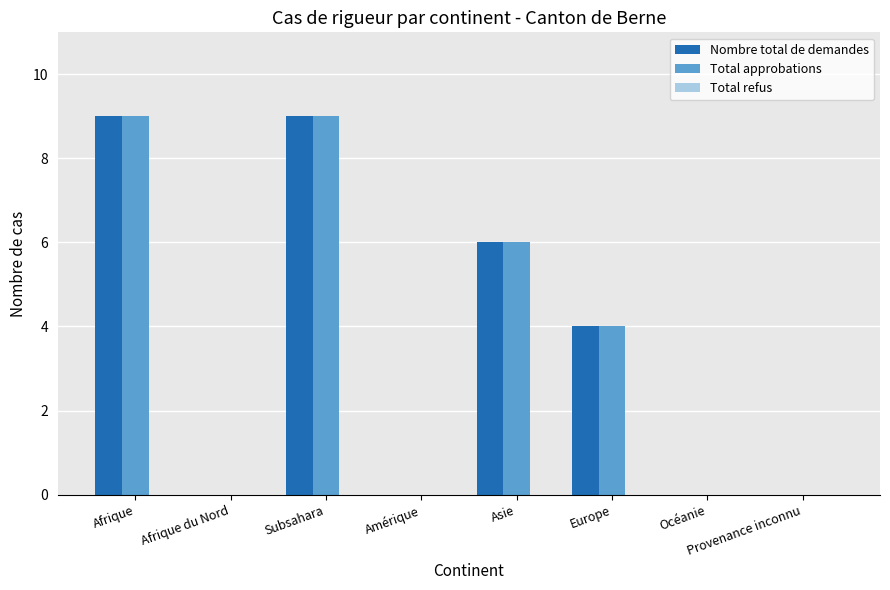

What is the maximum value shown in the chart?

9